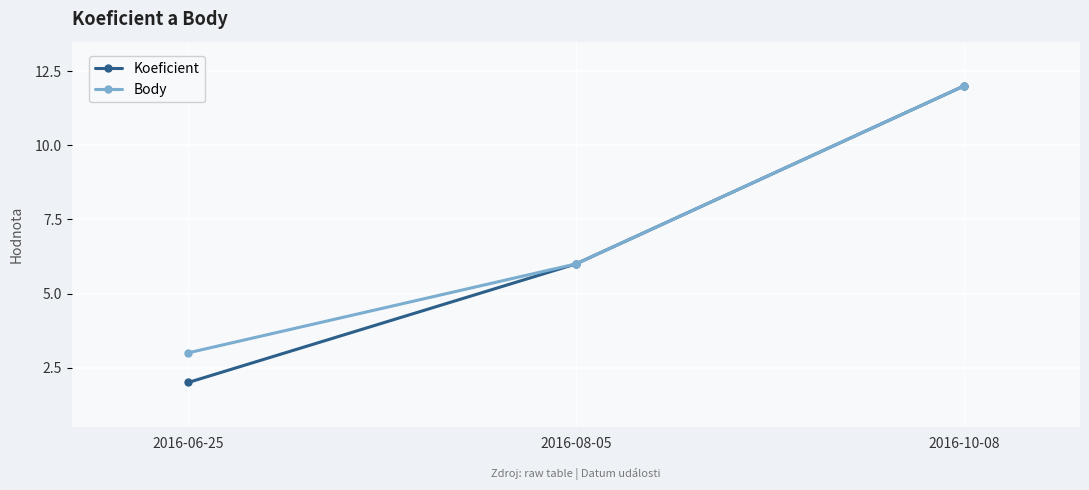

How many values in the Koeficient series are below 6?

1